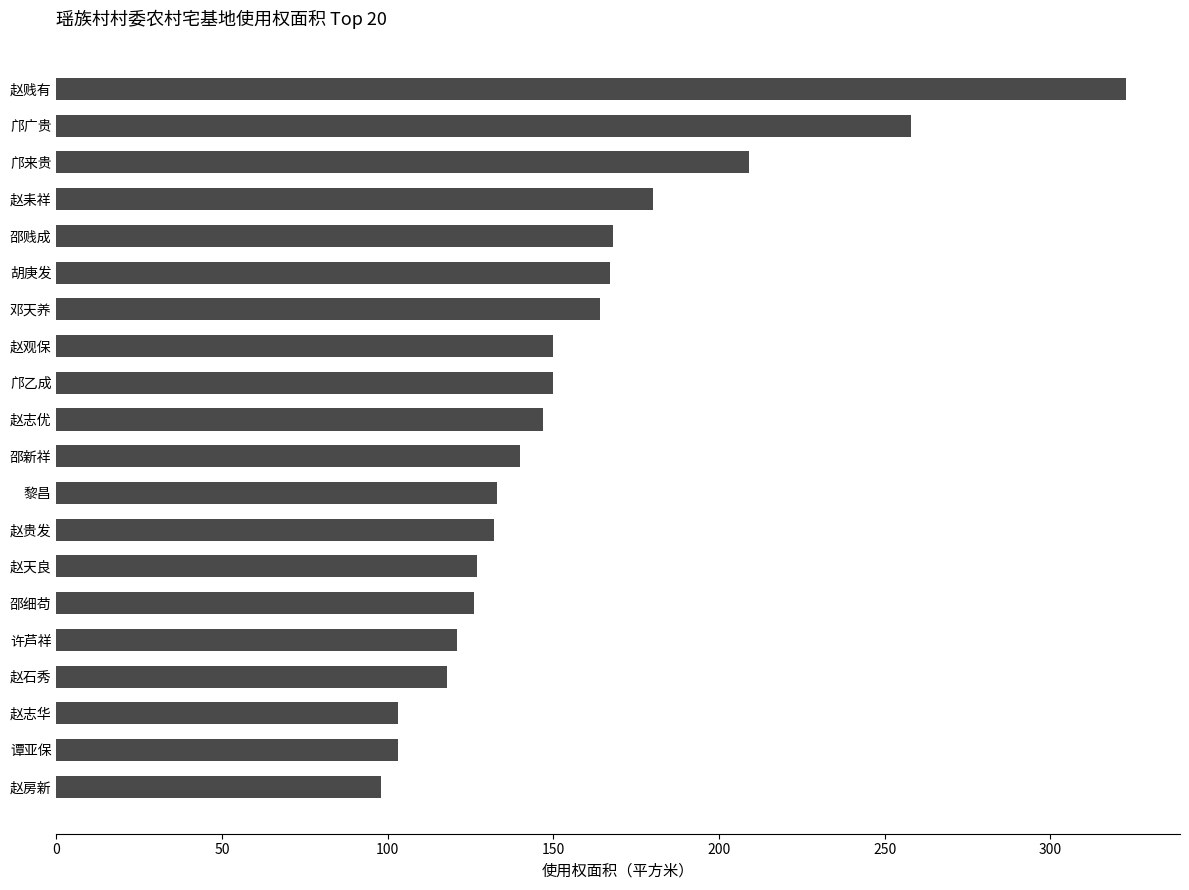

What is the maximum value shown in the chart?

323